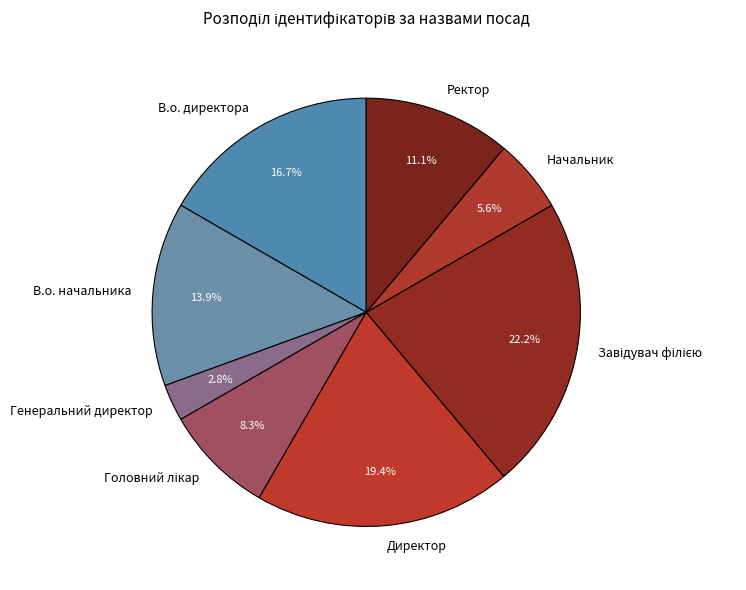

Do Ректор and Начальник together represent more than half of the pie?

No